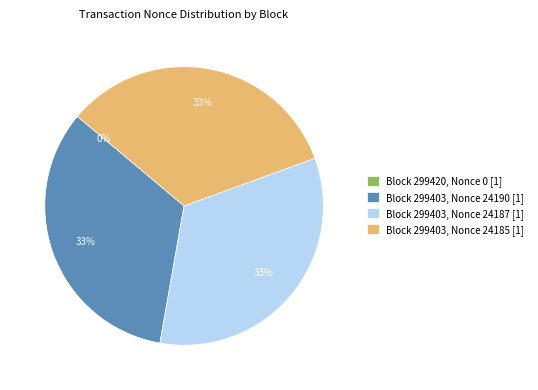

Is it true that Block 299403, Nonce 24187 [1] is 40% of the pie?

False